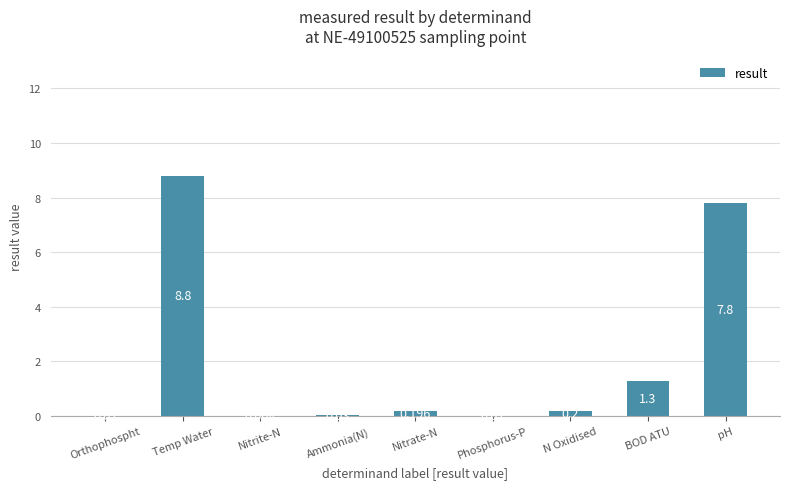

Between Nitrite-N and pH, which is larger?

pH